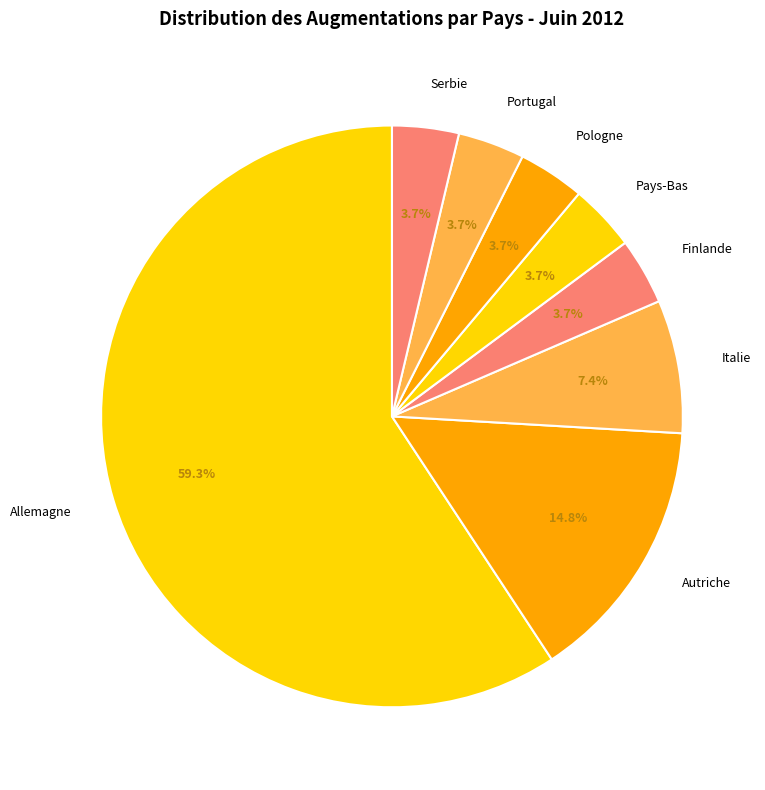

Count the number of slices in the pie.

8